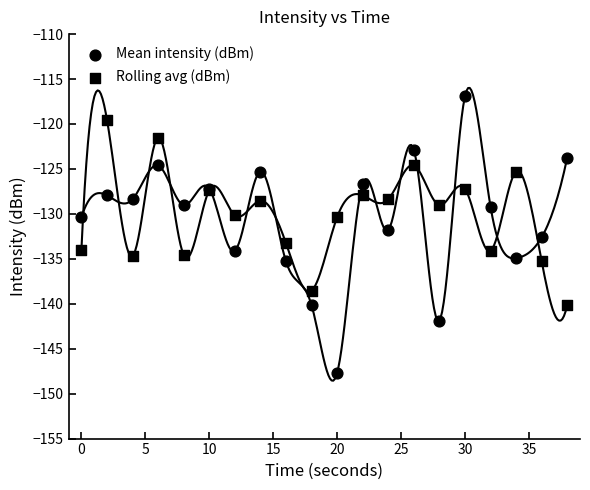

What are all the series names shown in the legend?

Mean intensity (dBm), Rolling avg (dBm)